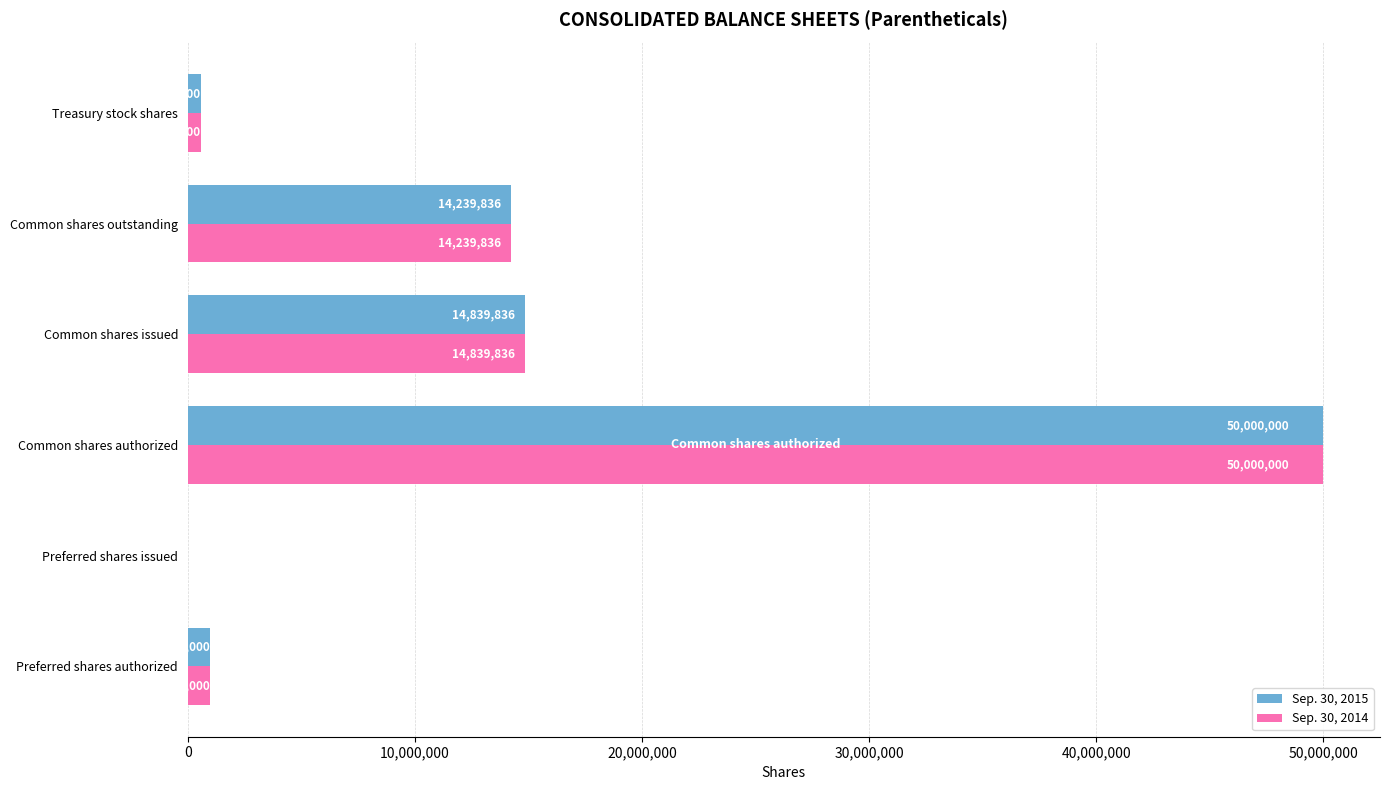

What is the highest value of the Sep. 30, 2015 series?

50000000